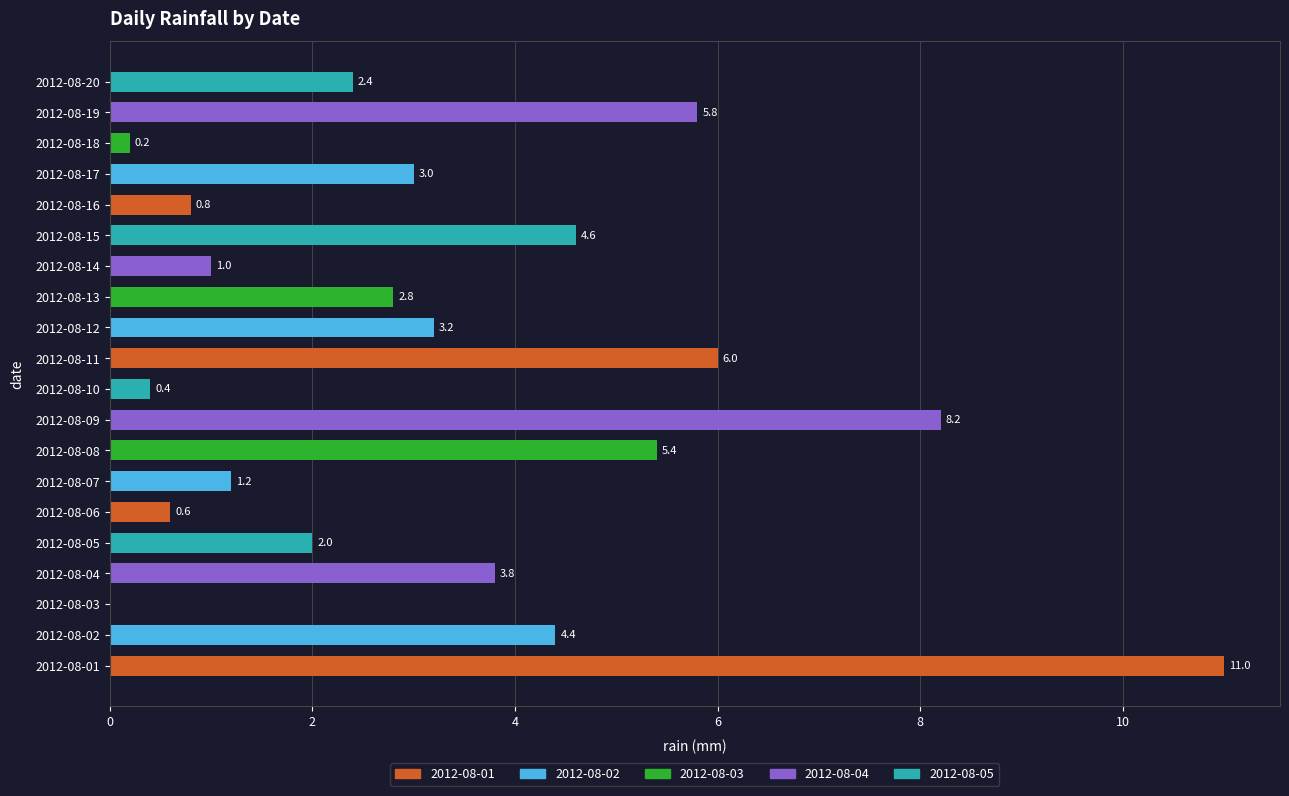

What is the change in value from 2012-08-10 to 2012-08-12?

+2.8